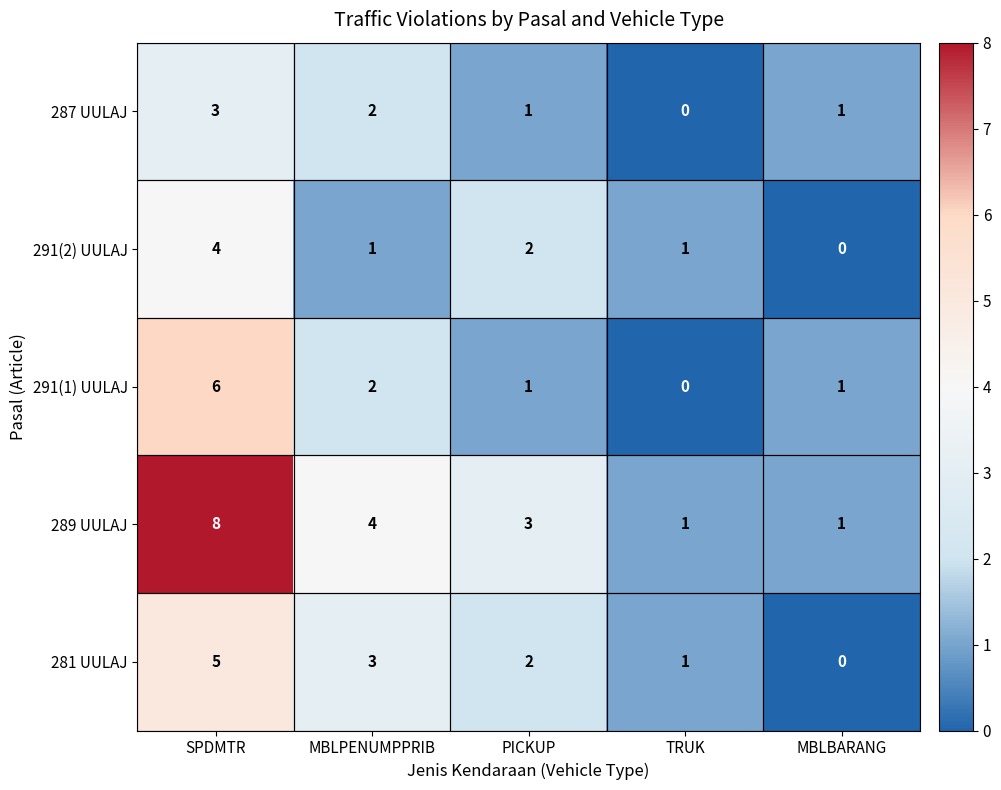

At which label is 281 UULAJ closest to 2?

PICKUP